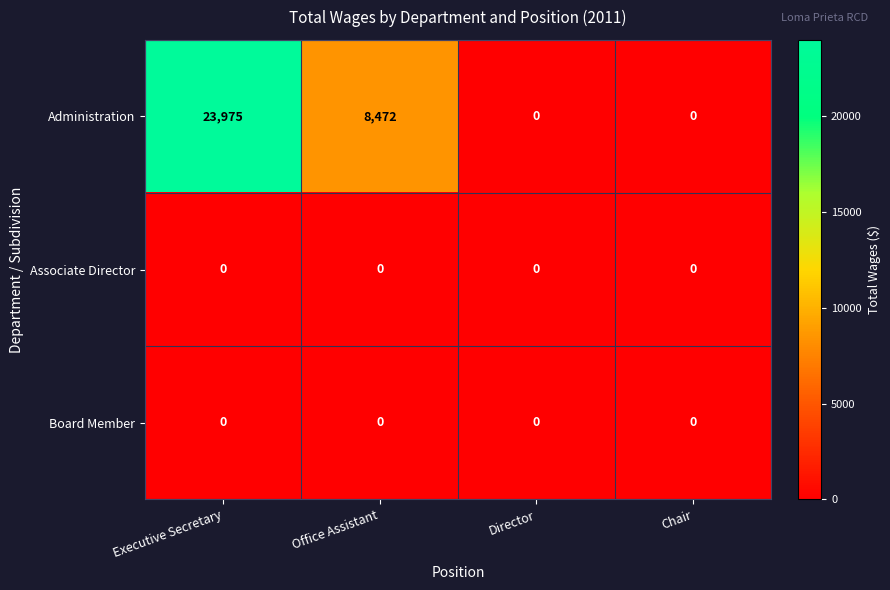

Which series changed the most between Office Assistant and Chair?

Administration